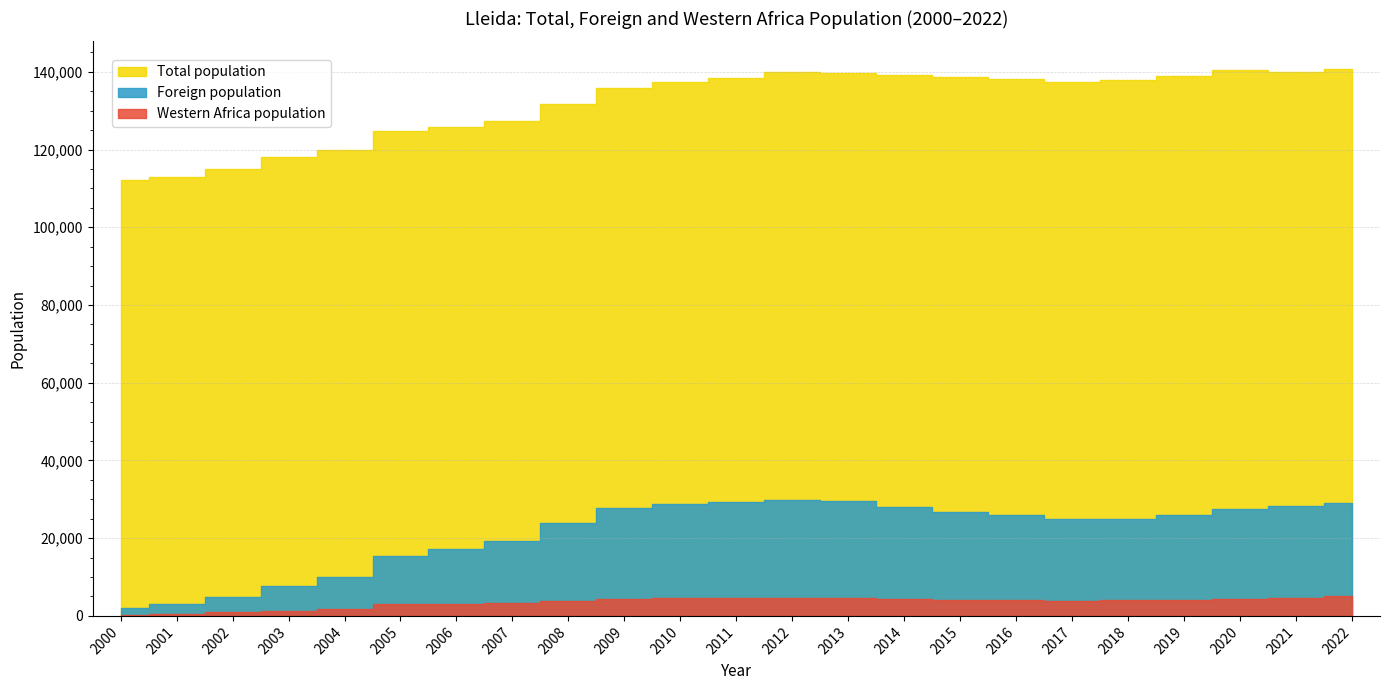

What is the value of the Total population point at the 4th from the left?

118035